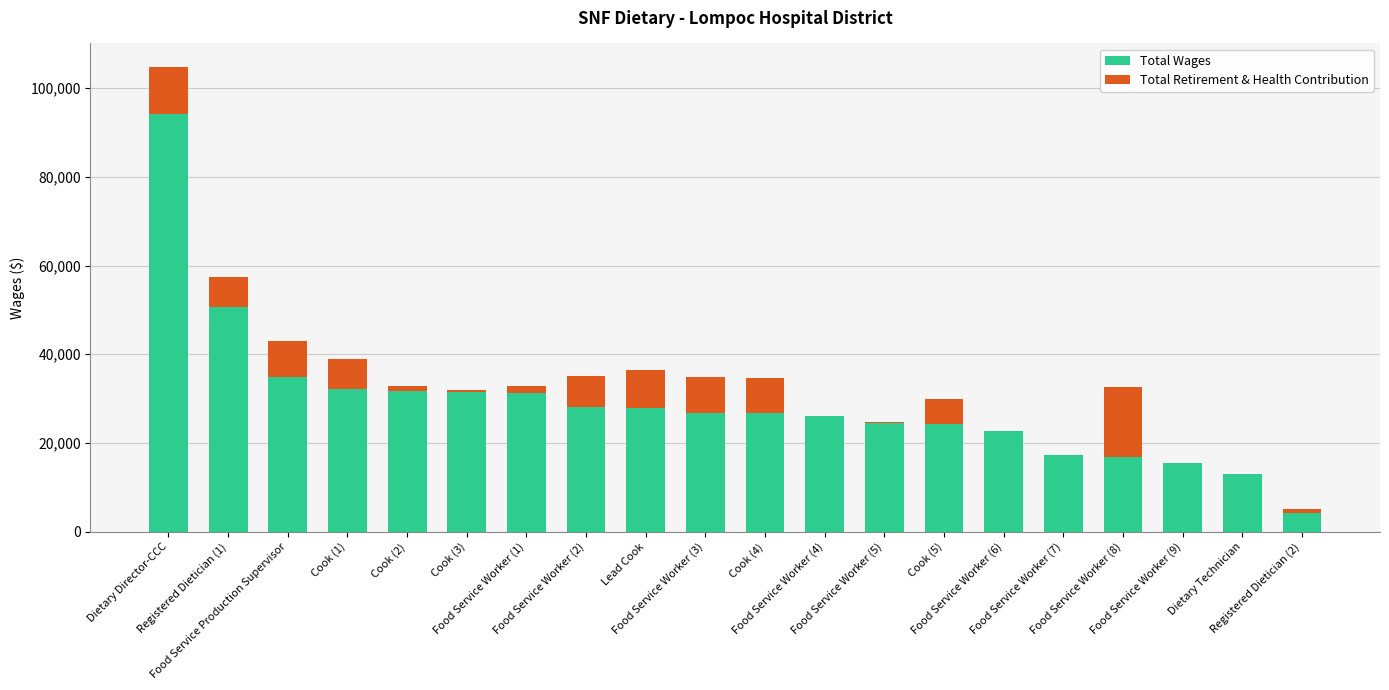

What is the highest value of the Total Wages series?

94130